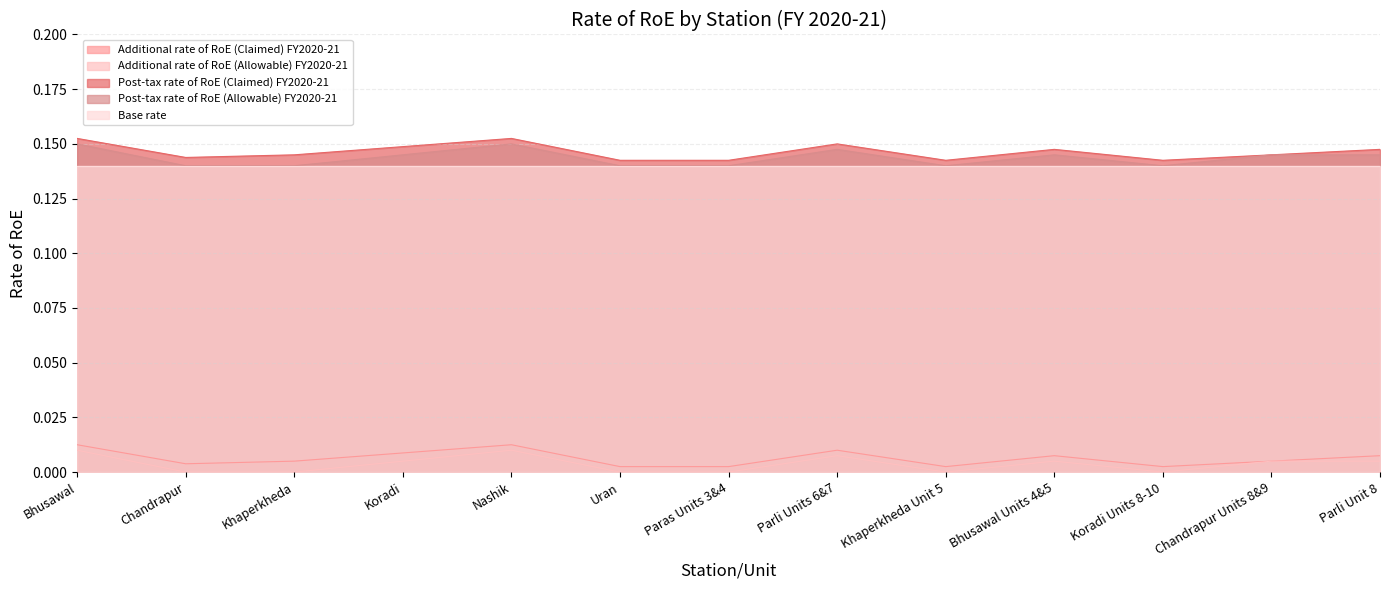

True or false: Post-tax rate of RoE (Allowable) FY2020-21 and Additional rate of RoE (Allowable) FY2020-21 intersect in this chart.

False